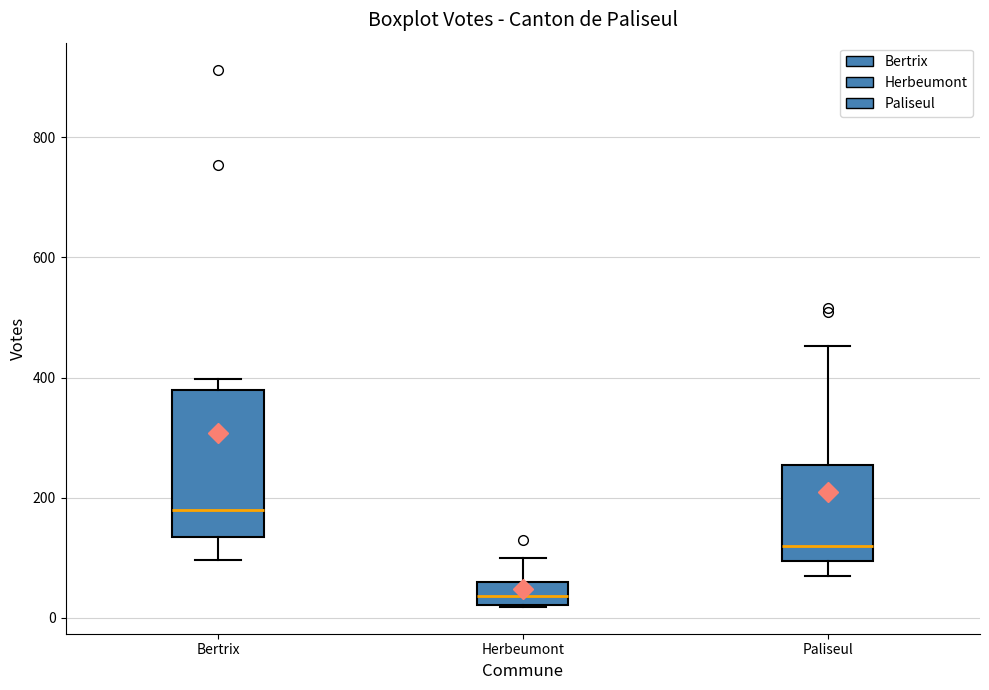

Reading left to right, read every box against the y-axis: the position of its median line, the range the box covers, and the ends of its whiskers. The values are not printed on the chart, so give them approximately, as read against the axis.

Bertrix: median 180, box 140 to 380, whiskers 100 to 400
Herbeumont: median 40, box 20 to 60, whiskers 20 to 100
Paliseul: median 120, box 100 to 260, whiskers 80 to 460